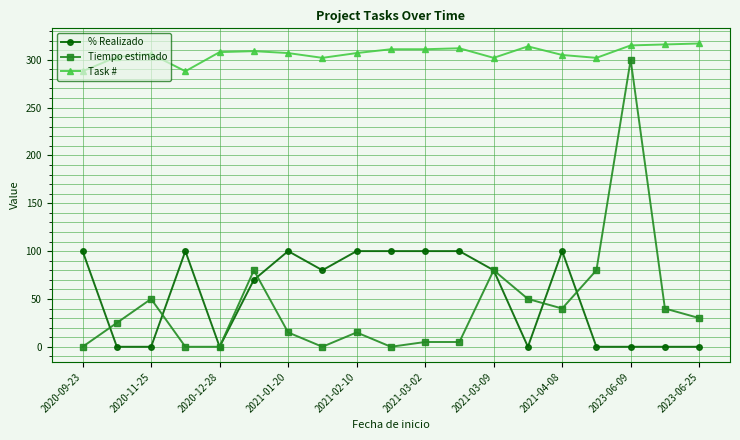

How many series are shown in this chart?

3